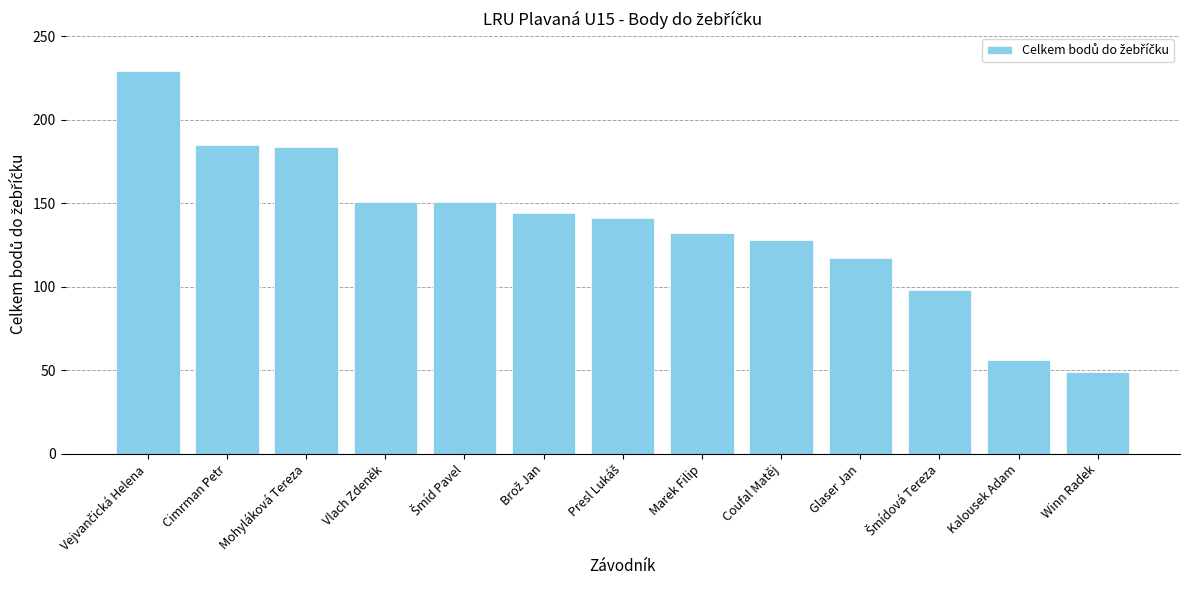

Read the value at Marek Filip, to the nearest 5.

130